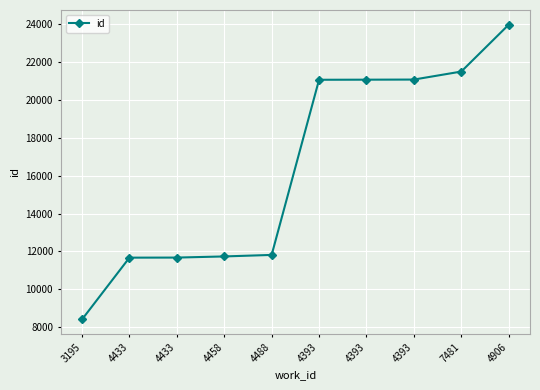

Which category has the highest value across all series?

4906